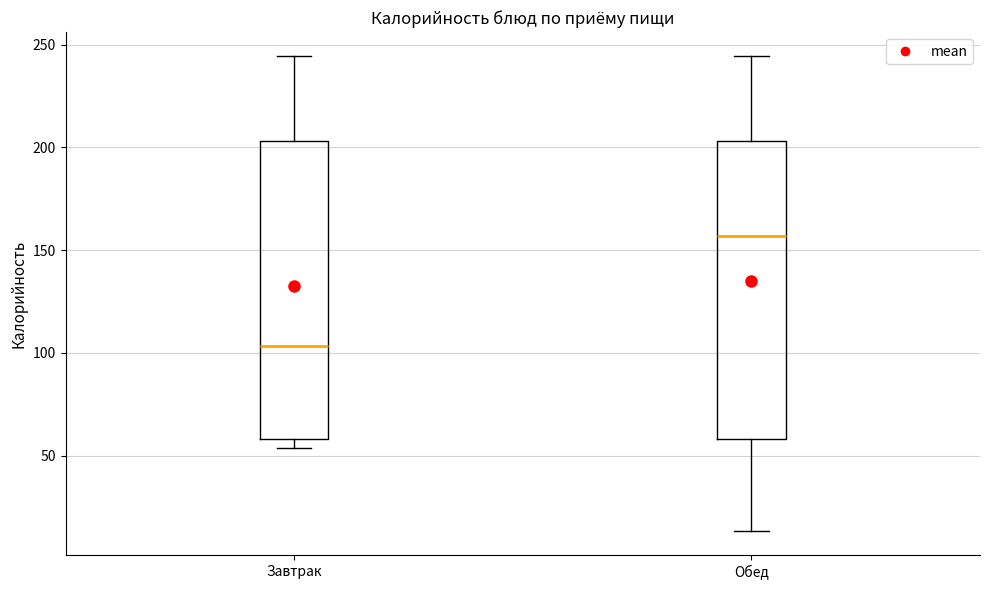

Which box's median line is the highest?

Обед